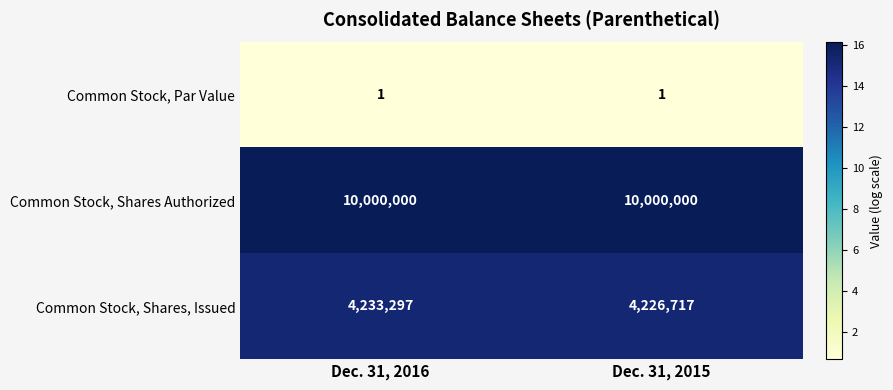

What is the total value across all series at Dec. 31, 2015?

14226718